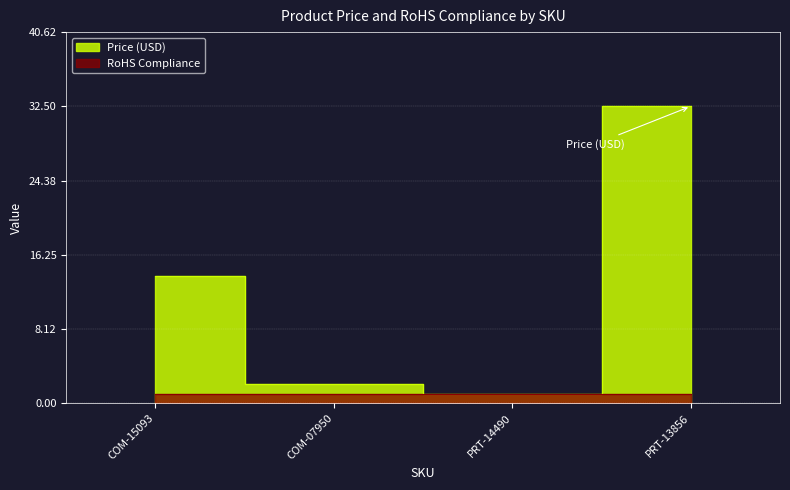

What is the difference between the second highest and minimum values?

12.9